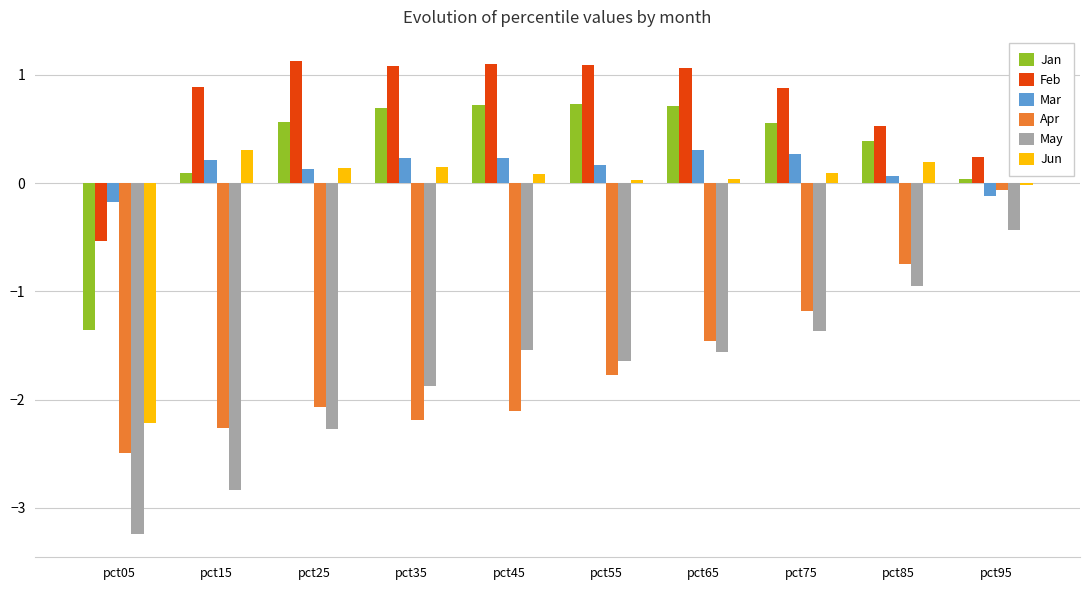

Which category has the highest value in the May series?

pct95